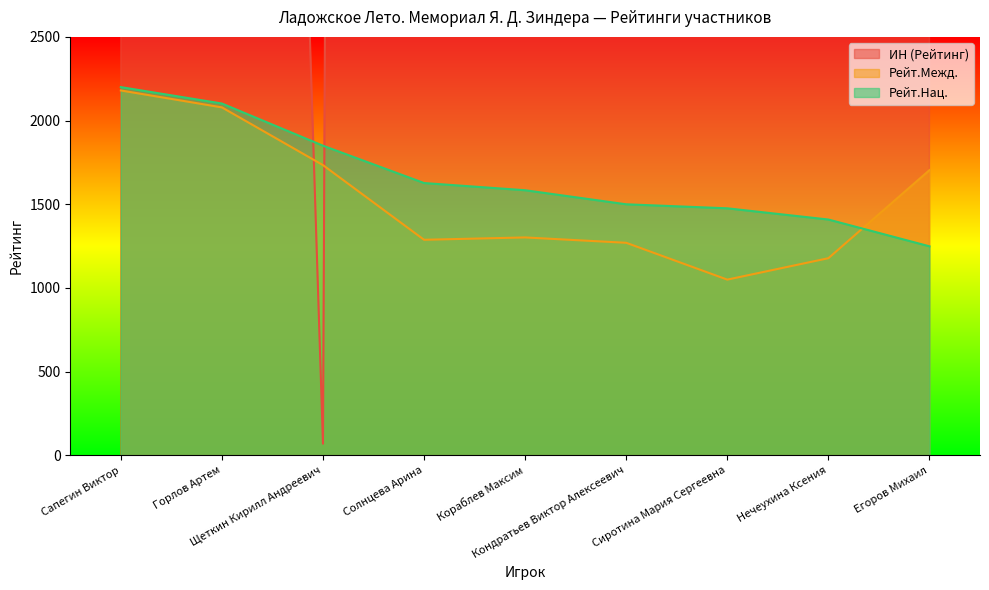

What is the label of the 6th point from the right?

Солнцева Арина